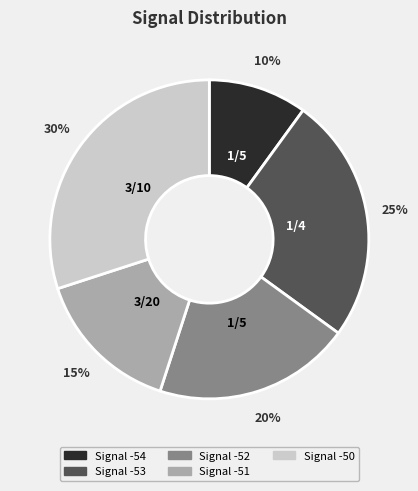

Does any single category account for the majority?

No